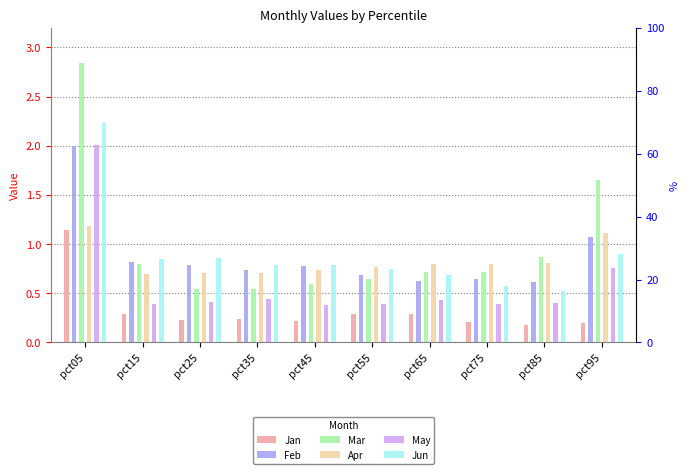

Between pct55 and pct75, which series saw the biggest shift?

Jun